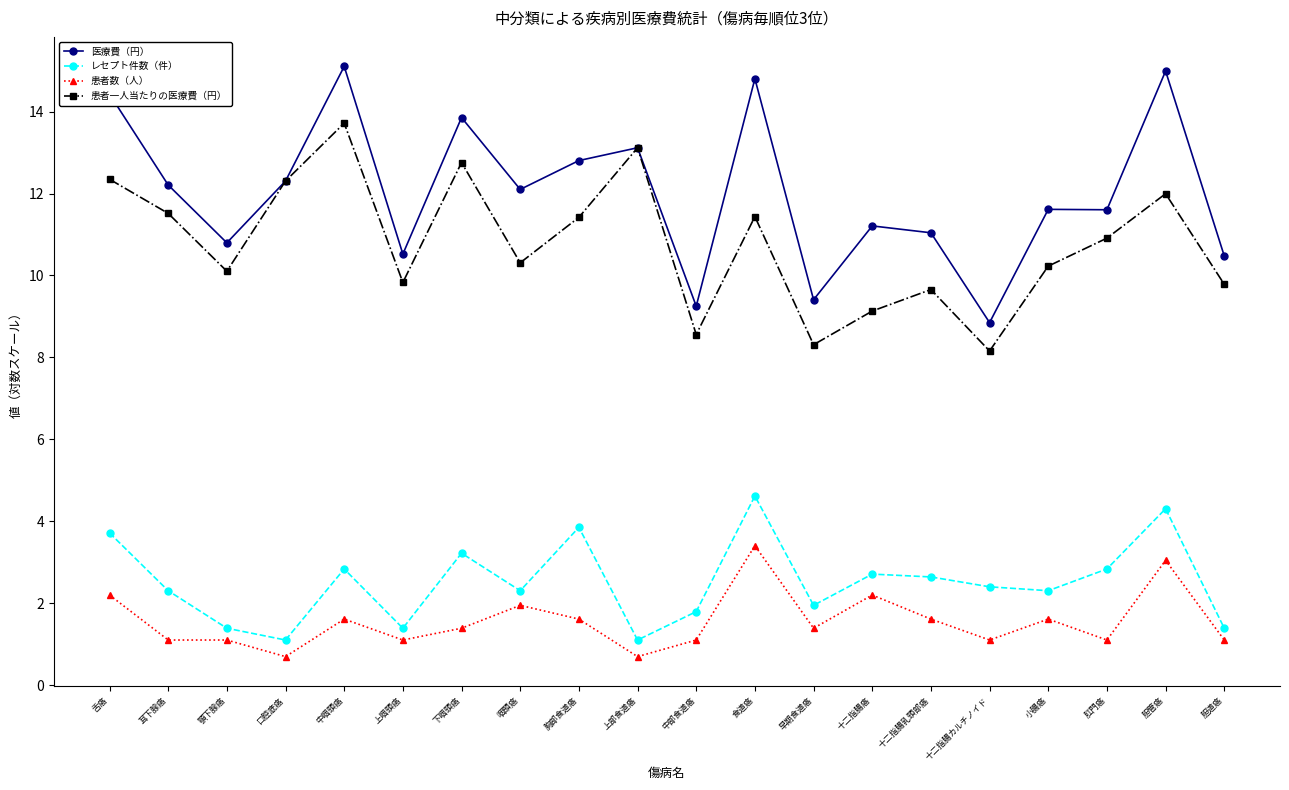

Reading left to right, extract all data points from this chart.

医療費（円）: 14.4	12.2	10.8	12.3	15.1	10.5	13.9	12.1	12.8	13.1	9.3	14.8	9.4	11.2	11.0	8.8	11.6	11.6	15.0	10.5
レセプト件数（件）: 3.7	2.3	1.4	1.1	2.8	1.4	3.2	2.3	3.9	1.1	1.8	4.6	1.9	2.7	2.6	2.4	2.3	2.8	4.3	1.4
患者数（人）: 2.2	1.1	1.1	0.7	1.6	1.1	1.4	1.9	1.6	0.7	1.1	3.4	1.4	2.2	1.6	1.1	1.6	1.1	3.0	1.1
患者一人当たりの医療費（円）: 12.3	11.5	10.1	12.3	13.7	9.8	12.8	10.3	11.4	13.1	8.6	11.4	8.3	9.1	9.7	8.2	10.2	10.9	12.0	9.8